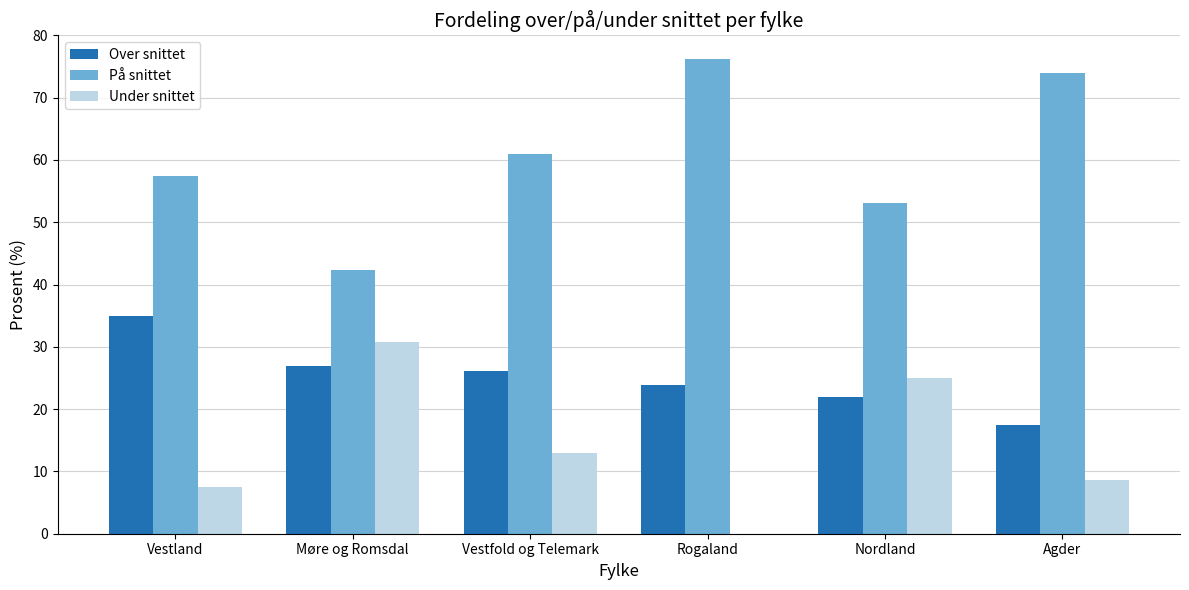

Which series has the largest total across all categories?

På snittet